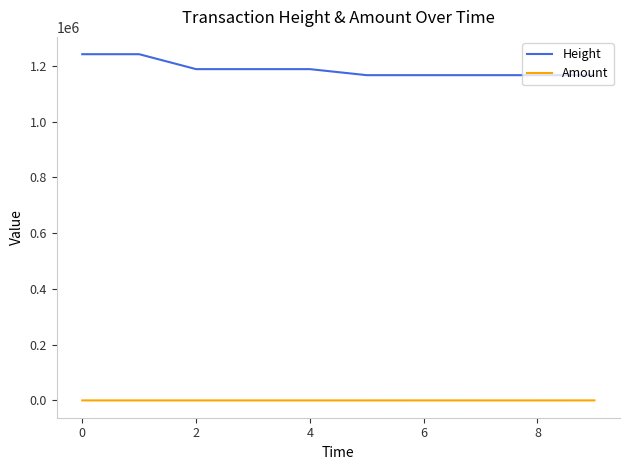

True or false: Height and Amount intersect in this chart.

False